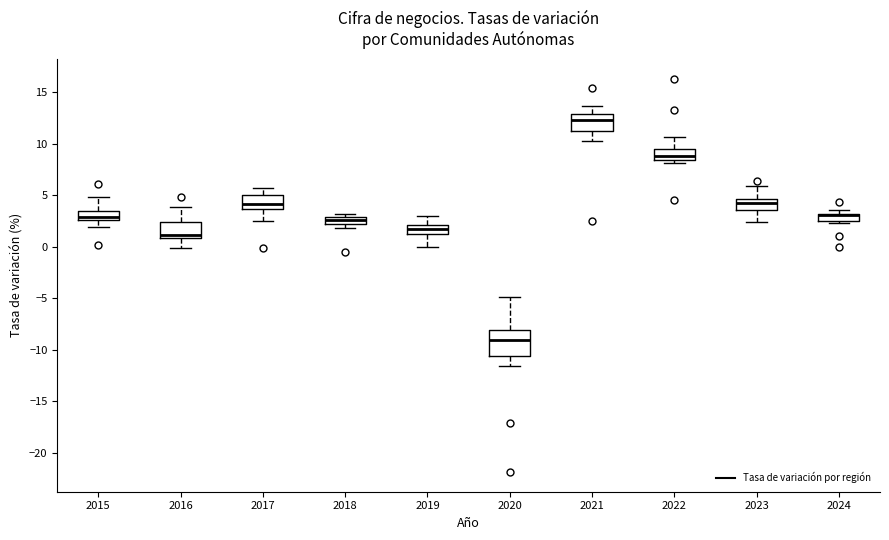

Which box is the tallest, from its lower edge to its upper edge?

2020